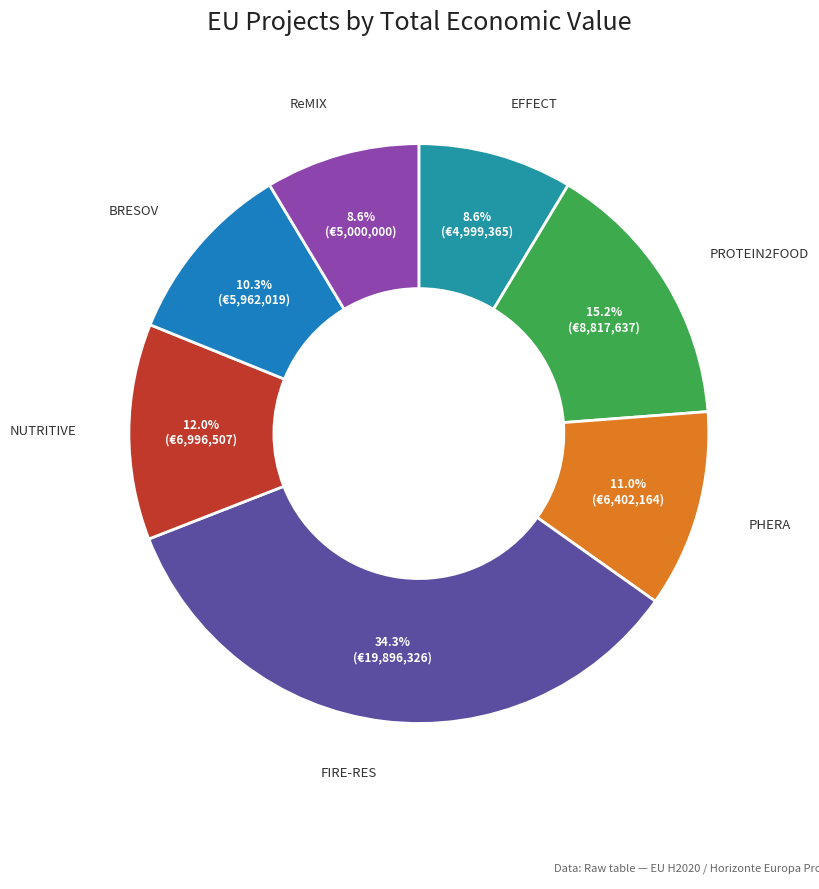

How many slices are in this pie chart?

7